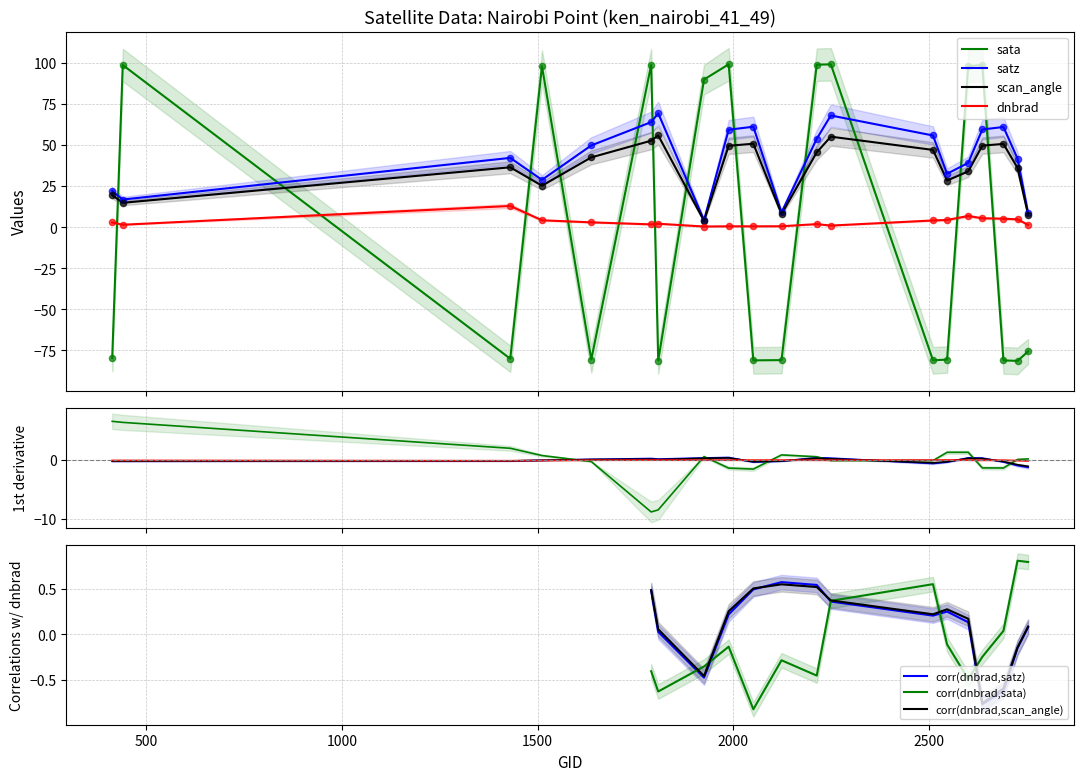

Which series contains the lowest Y value?

sata